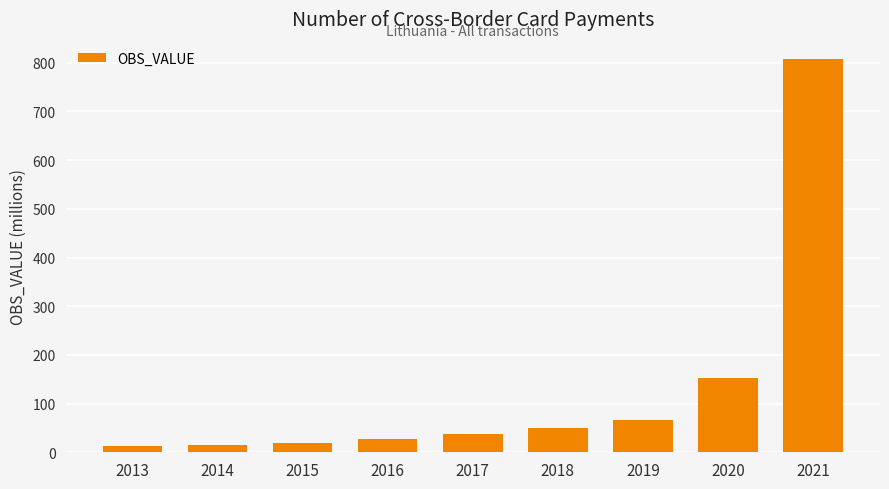

At which label does the data first exceed 36?

2017